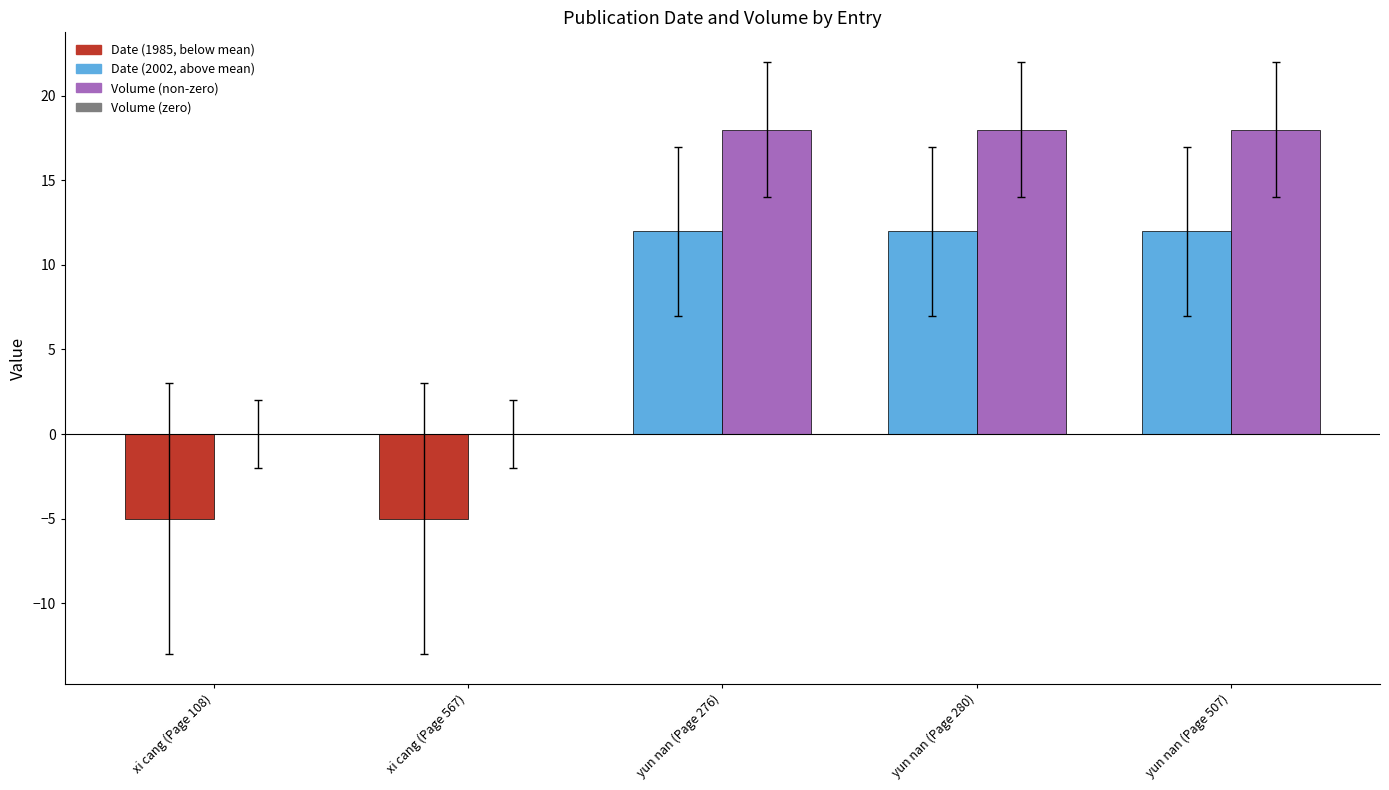

What is the total value across all series at yun nan (Page 507)?

30